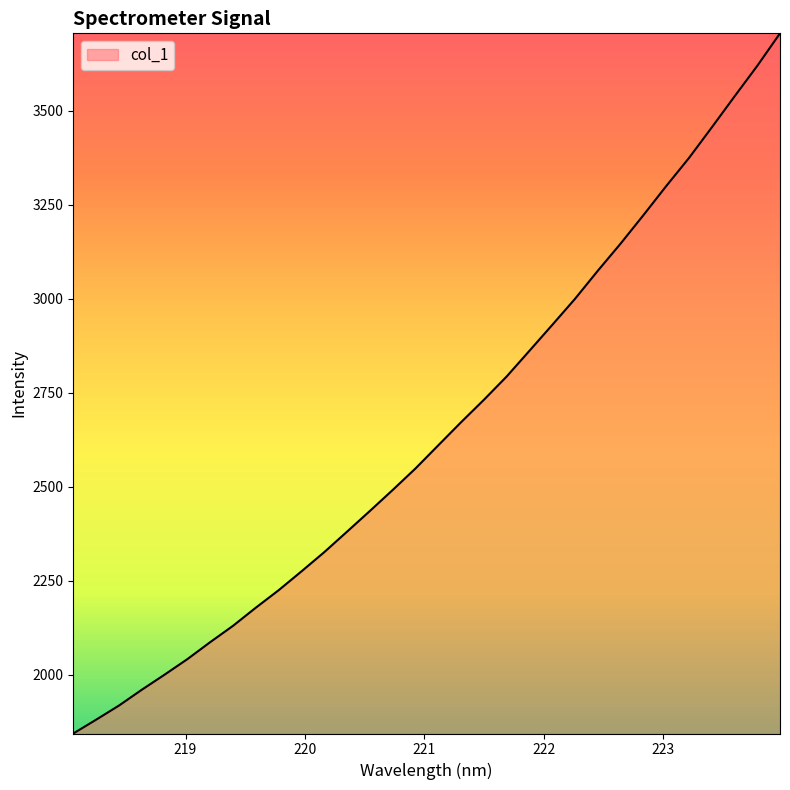

Reading left to right, extract all data points from this chart.

1844.3	1881.0	1918.5	1960.6	2000.7	2042.1	2087.2	2130.6	2178.8	2225.2	2275.2	2326.4	2380.9	2435.8	2491.6	2548.8	2610.3	2671.7	2731.2	2793.2	2861.6	2930.3	2999.7	3074.3	3146.5	3221.9	3299.2	3373.9	3455.0	3537.5	3618.8	3705.4